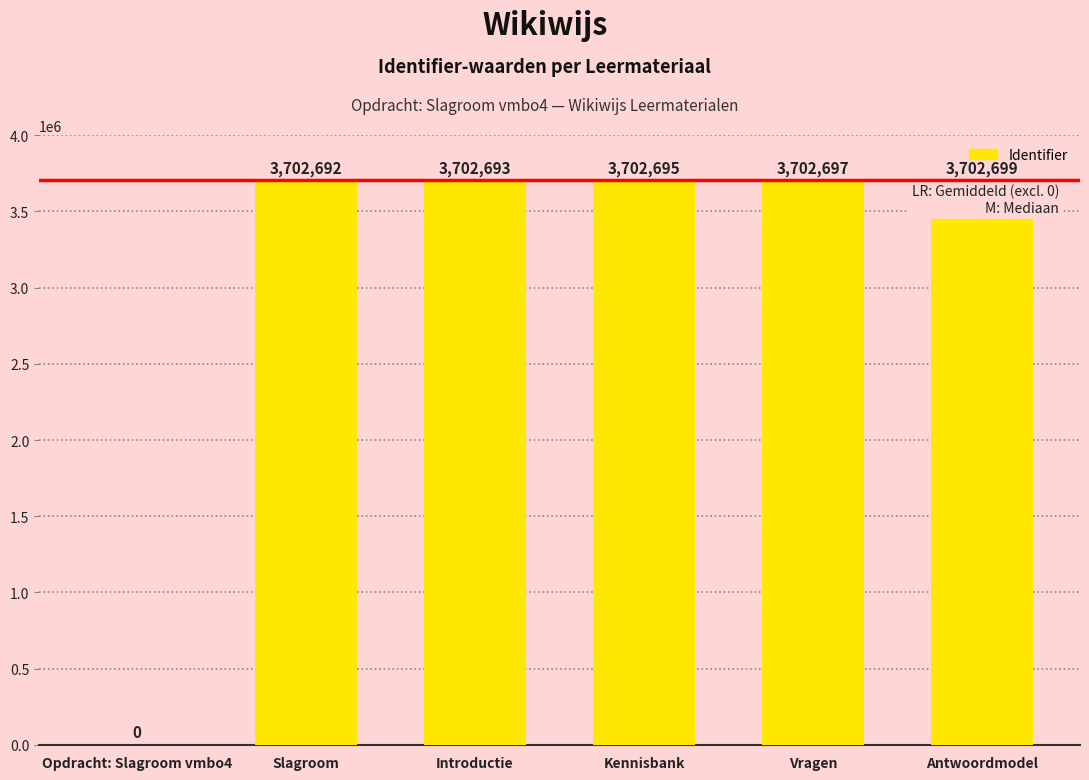

What is the greatest value displayed?

3702699